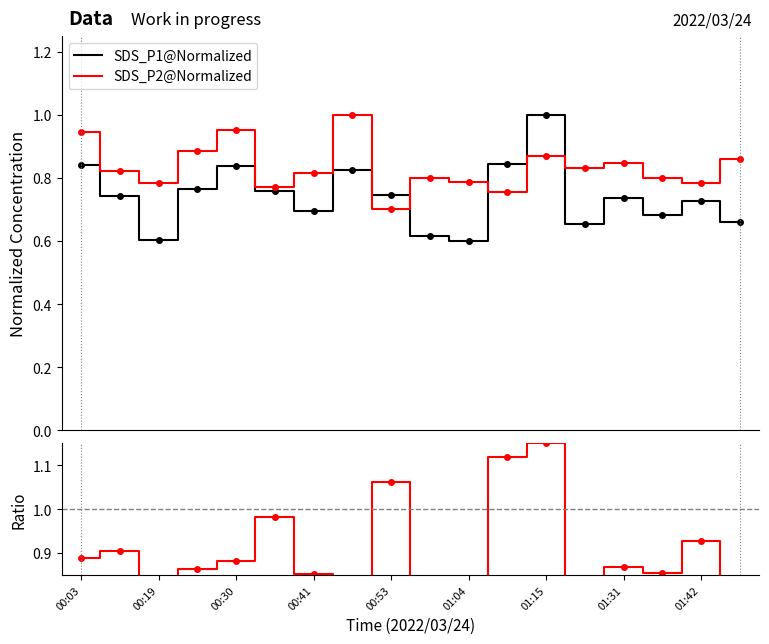

True or false: SDS_P1@Normalized and Ratio cross at least once.

False